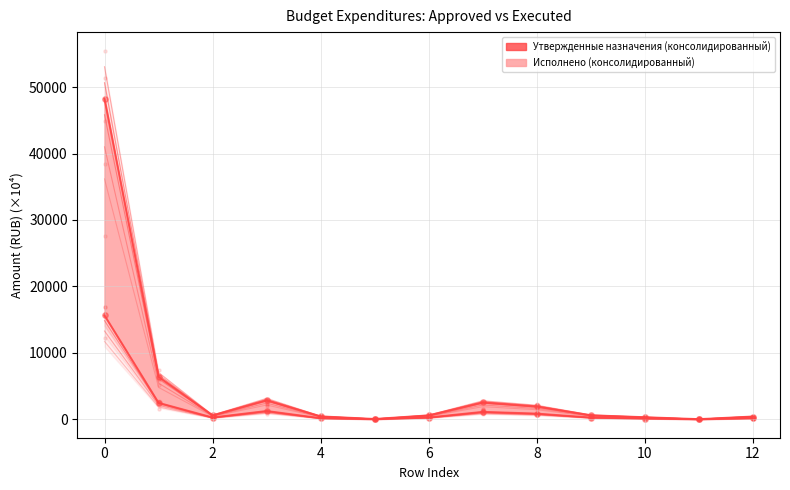

What is the total value across all series at 2?

861.0